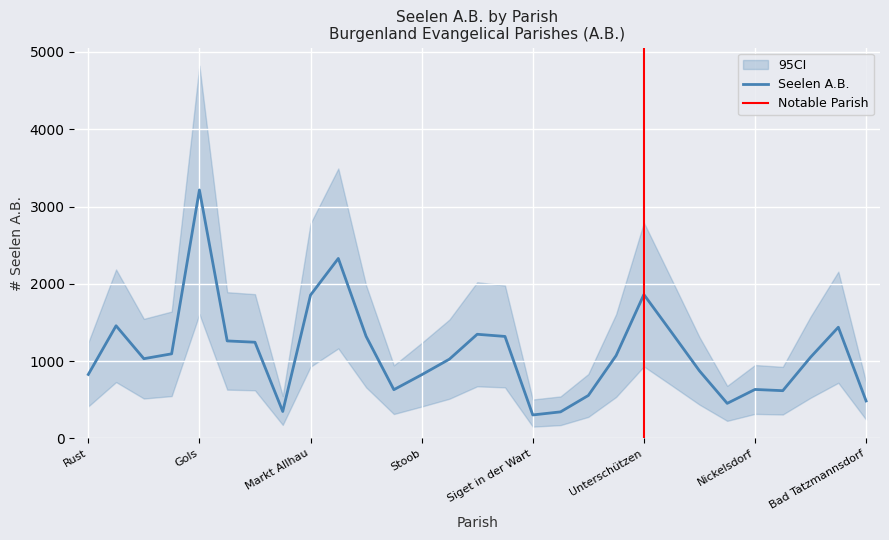

Which has a higher value, Rechnitz or Pöttelsdorf?

Pöttelsdorf